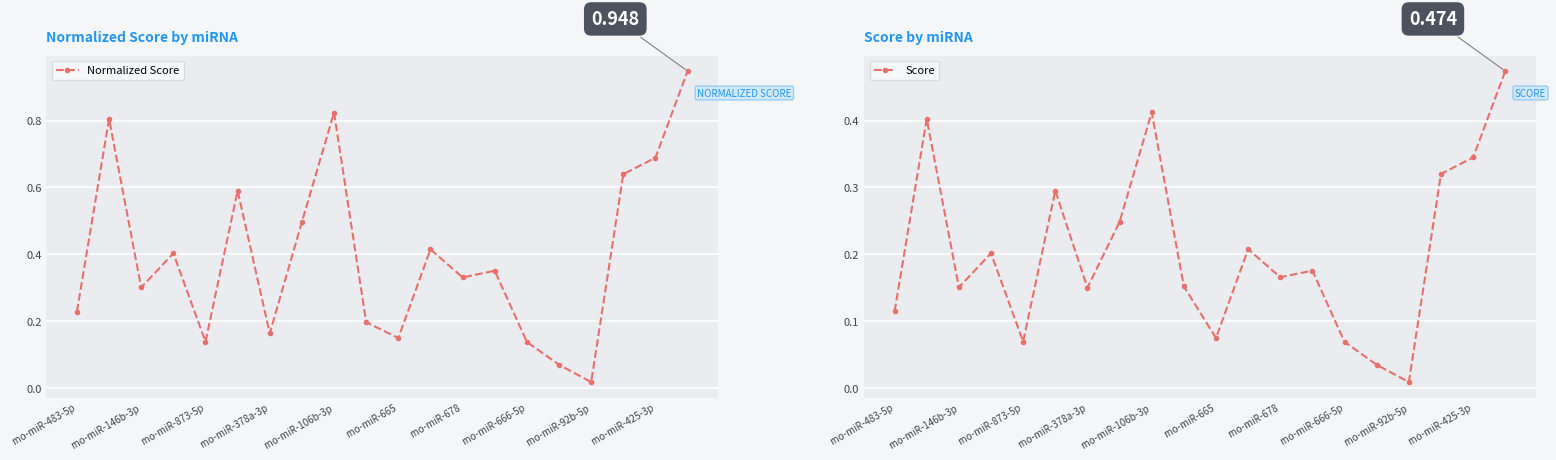

Is it true that Normalized Score equals 0.3 at rno-miR-378a-3p?

False